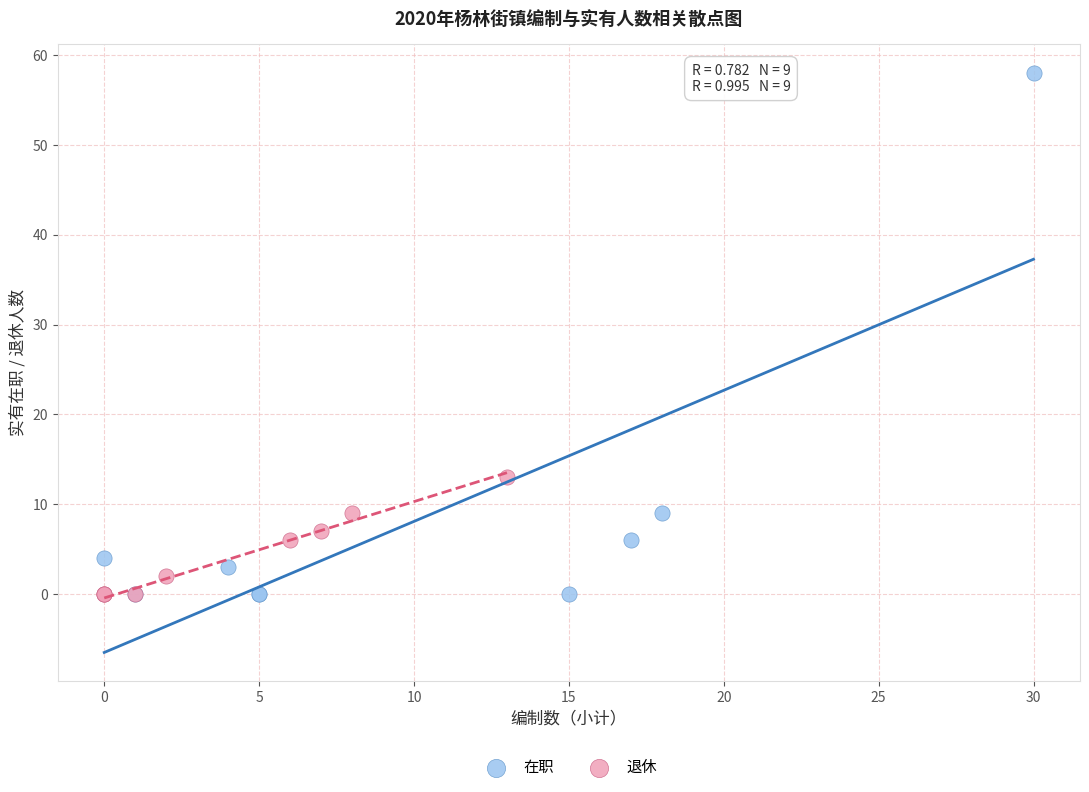

Which series reaches the maximum Y coordinate?

在职